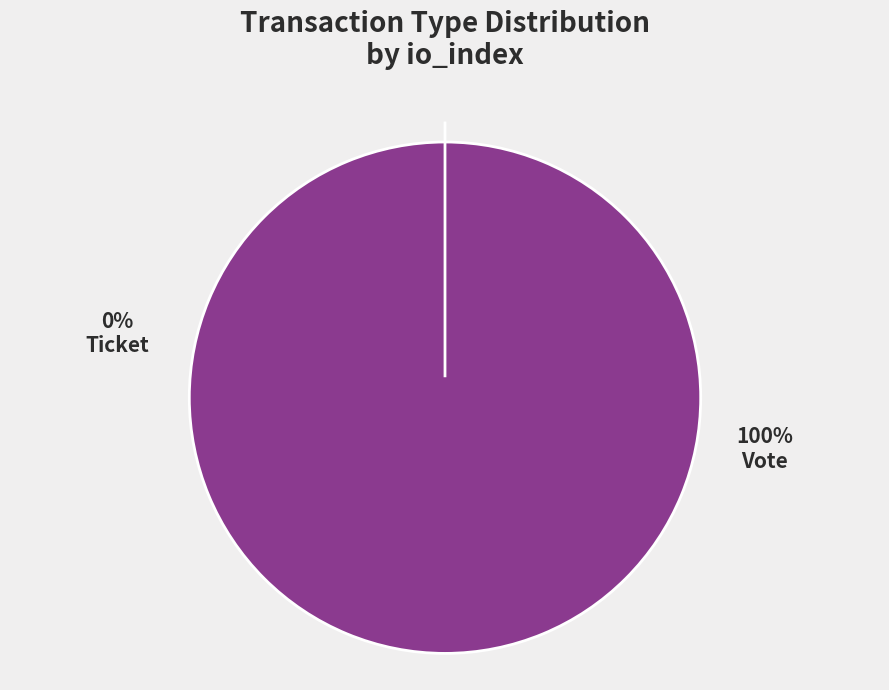

To the nearest percent, what is the difference between the largest and smallest slice percentages?

100%